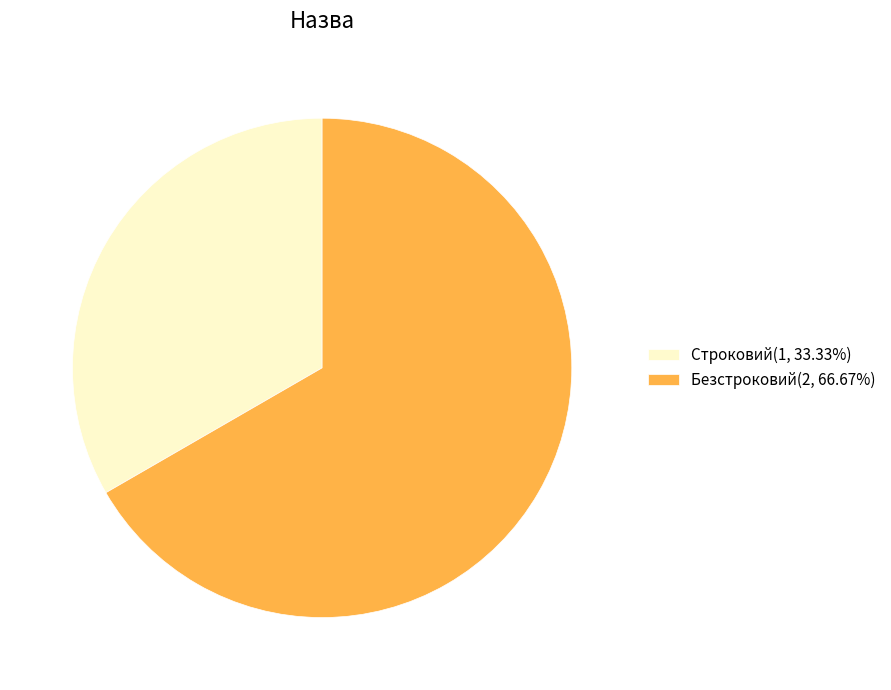

How many slices are in this pie chart?

2